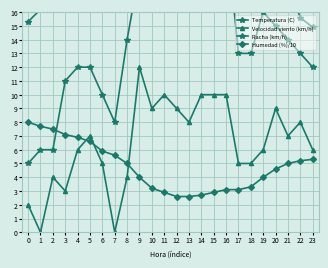

At how many categories does at least one series exceed 0?

24